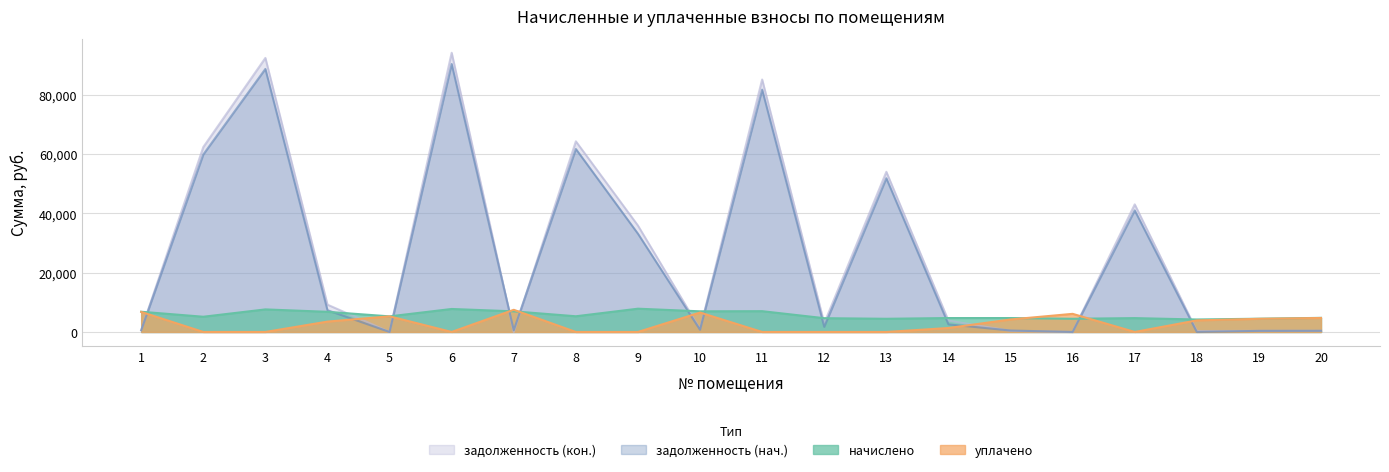

Is the value of начислено at 17 greater than the value of уплачено at 13?

Yes